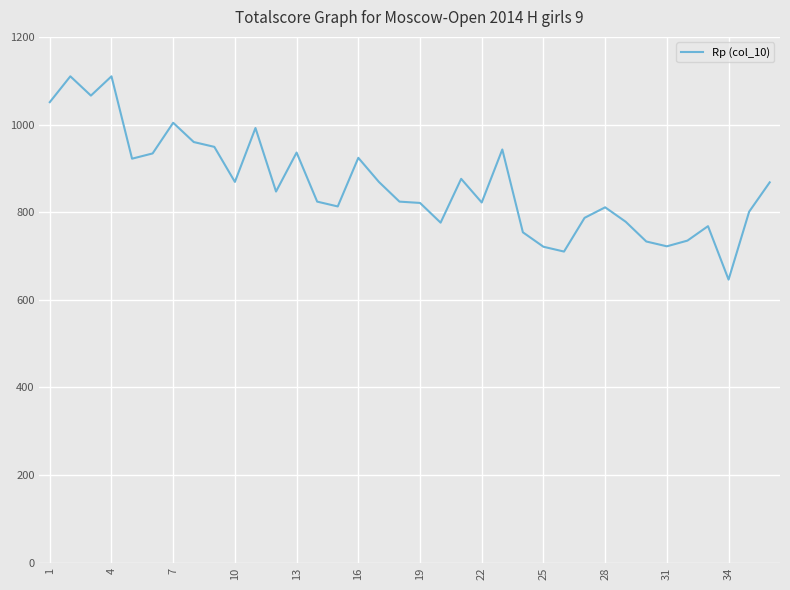

What is the difference between the maximum and minimum values?

464